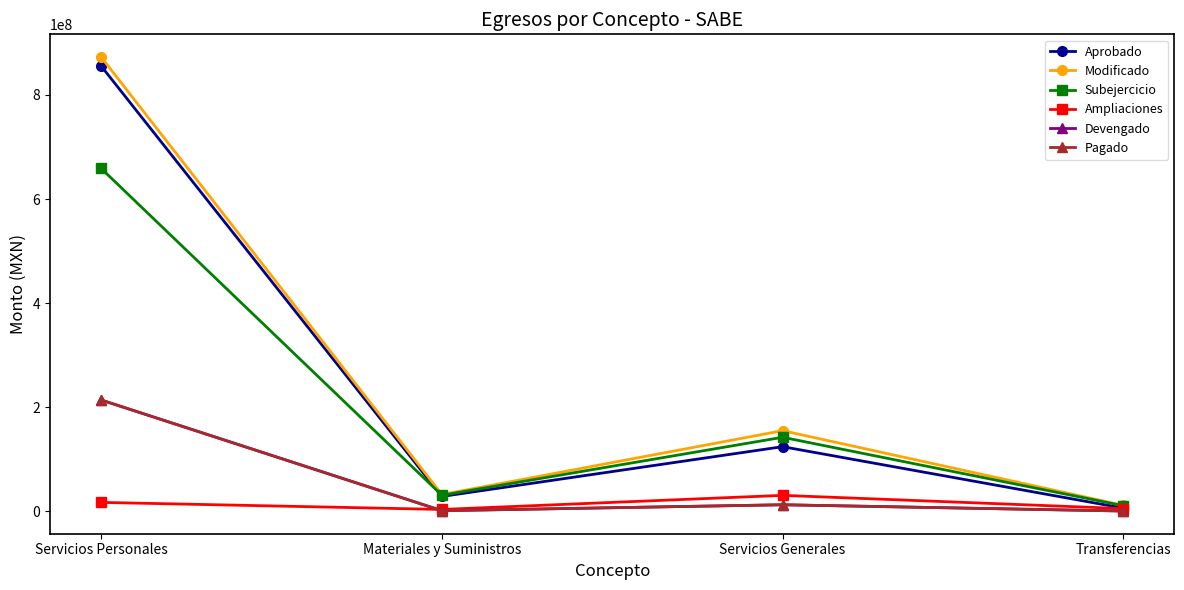

At which label does Aprobado first exceed 124305327?

Servicios Personales